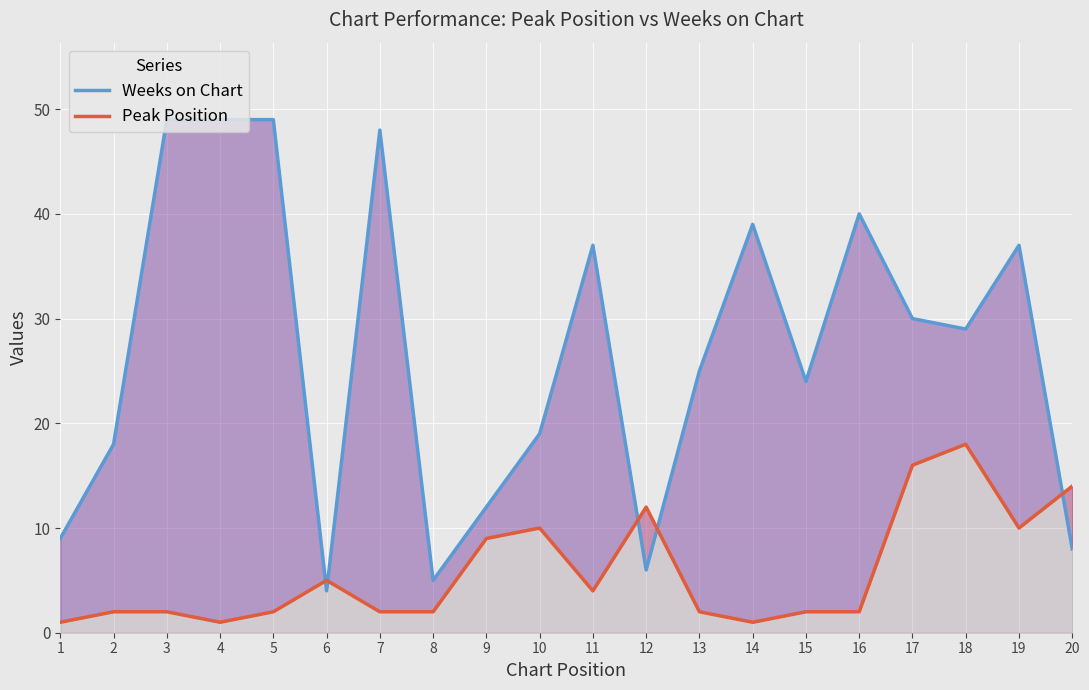

How many data points in Weeks on Chart are above 29?

9